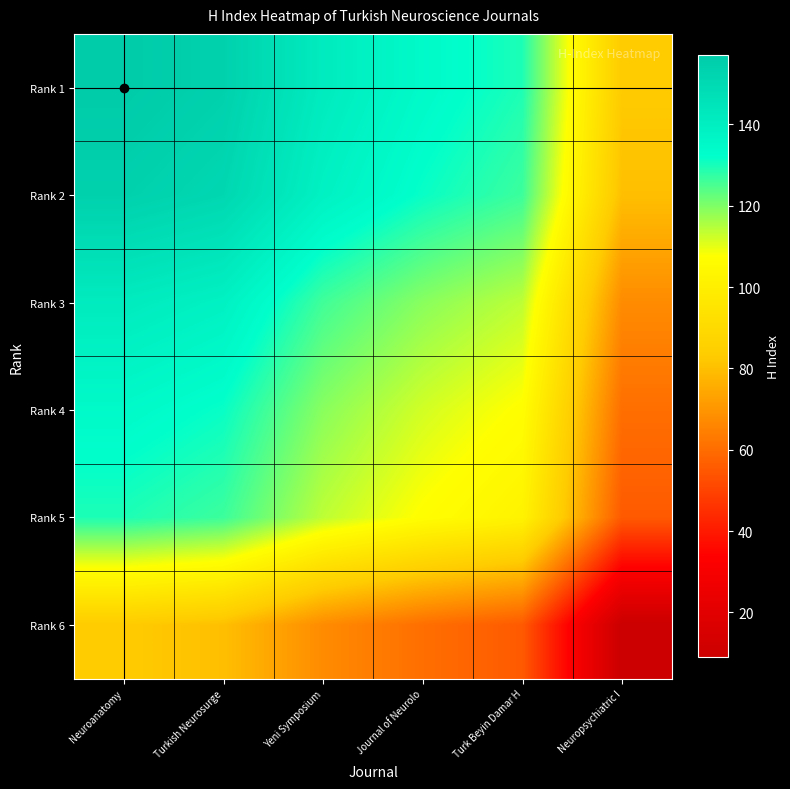

Reading right to left, list all the values displayed in this chart.

Rank 1: Neuropsychiatric I=83.0	Turk Beyin Damar H=129.5	Journal of Neurolo=134.5	Yeni Symposium=141.5	Turkish Neurosurge=154.0	Neuroanatomy=157.0
Rank 2: Neuropsychiatric I=80.0	Turk Beyin Damar H=126.5	Journal of Neurolo=131.5	Yeni Symposium=138.5	Turkish Neurosurge=151.0	Neuroanatomy=154.0
Rank 3: Neuropsychiatric I=67.5	Turk Beyin Damar H=114.0	Journal of Neurolo=119.0	Yeni Symposium=126.0	Turkish Neurosurge=138.5	Neuroanatomy=141.5
Rank 4: Neuropsychiatric I=60.5	Turk Beyin Damar H=107.0	Journal of Neurolo=112.0	Yeni Symposium=119.0	Turkish Neurosurge=131.5	Neuroanatomy=134.5
Rank 5: Neuropsychiatric I=55.5	Turk Beyin Damar H=102.0	Journal of Neurolo=107.0	Yeni Symposium=114.0	Turkish Neurosurge=126.5	Neuroanatomy=129.5
Rank 6: Neuropsychiatric I=9.0	Turk Beyin Damar H=55.5	Journal of Neurolo=60.5	Yeni Symposium=67.5	Turkish Neurosurge=80.0	Neuroanatomy=83.0